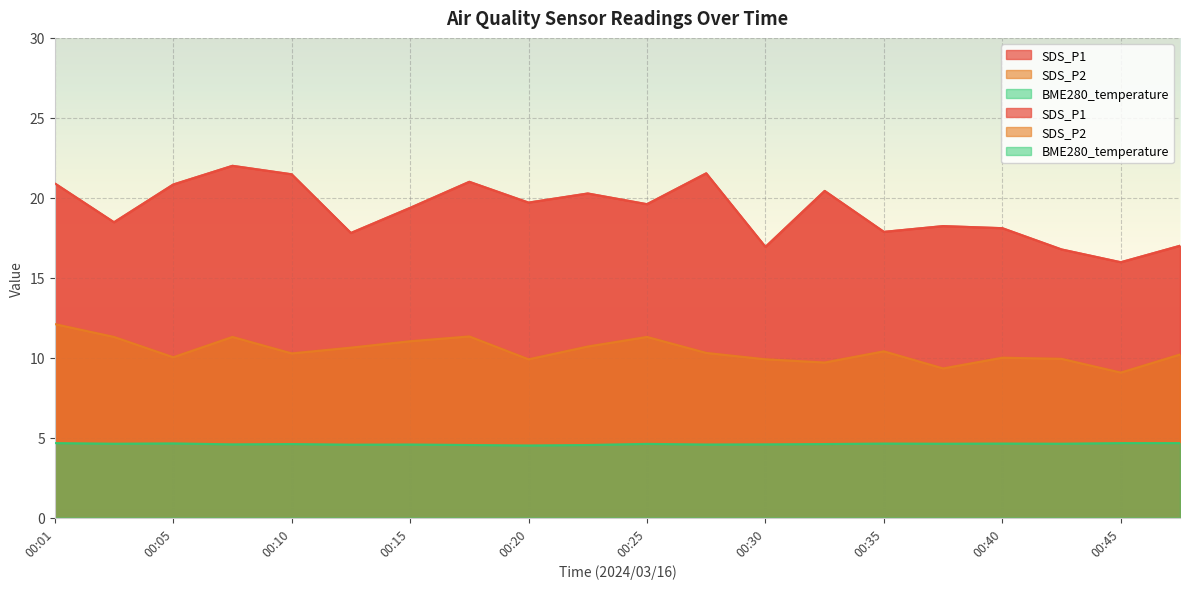

Count the BME280_temperature values in the range 4 to 5.

20